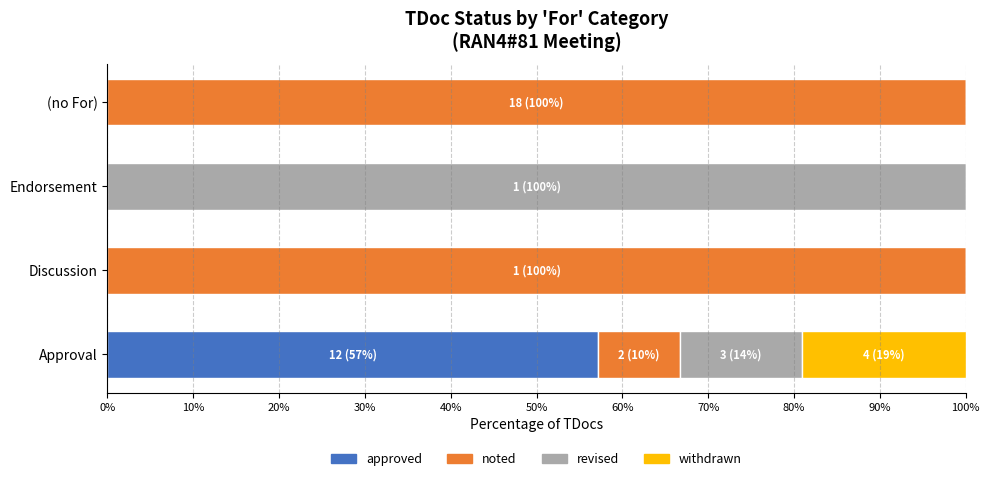

What is the maximum value for approved?

57.1